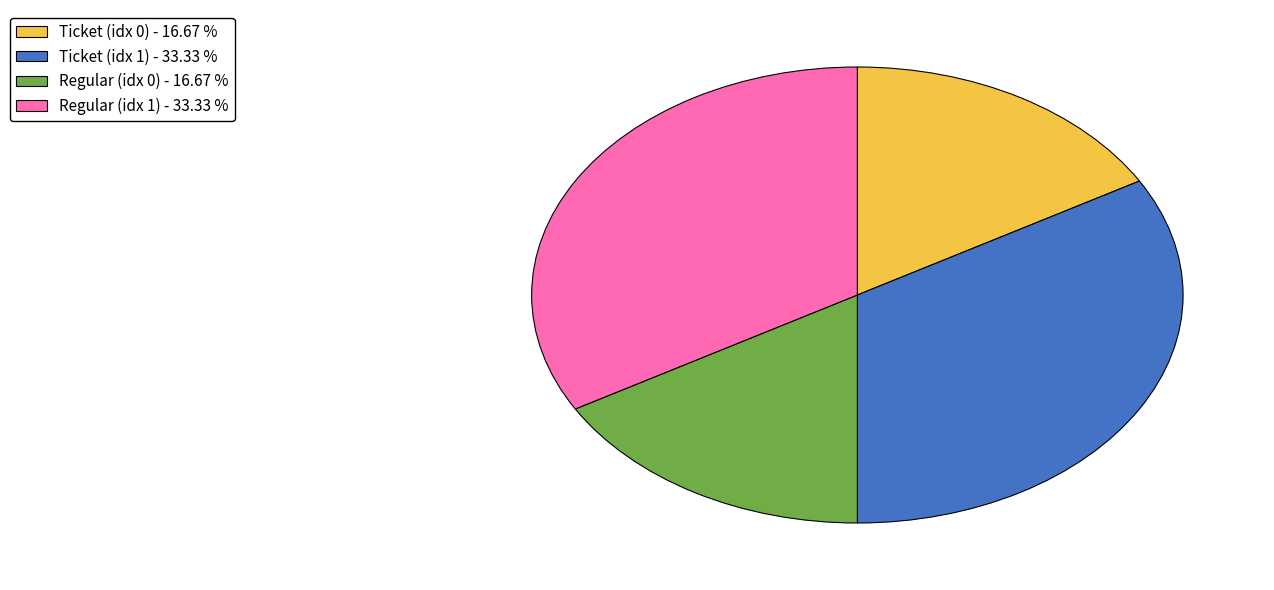

What is the ratio of the value at Ticket (idx 1) - 33.33 % to the value at Regular (idx 0) - 16.67 %?

2.0